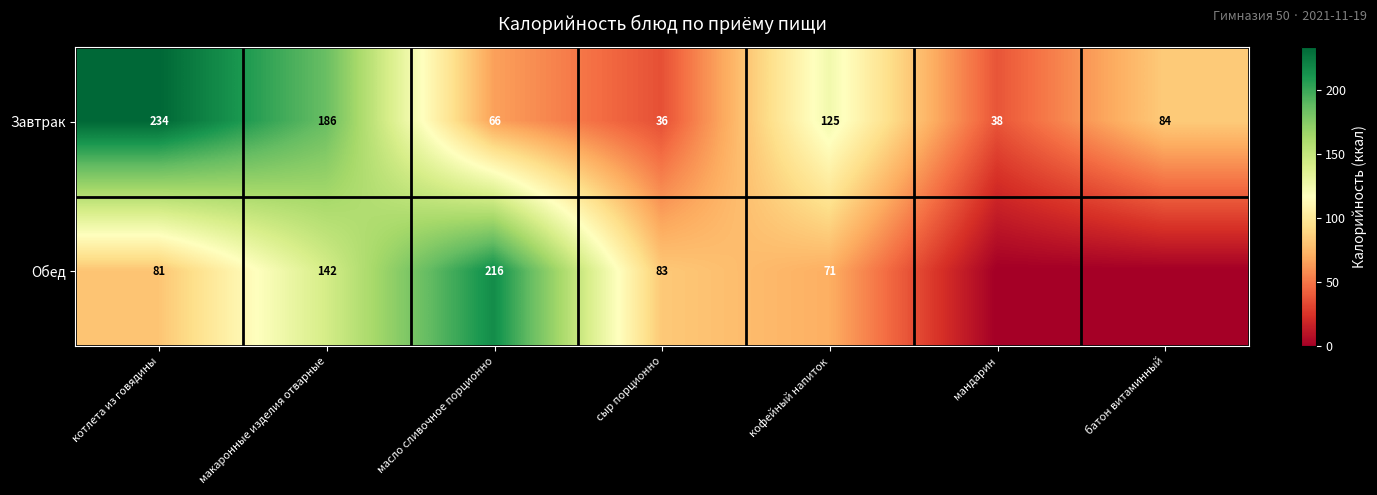

List the labels in order of Завтрак value, smallest first.

сыр порционно, мандарин, масло сливочное порционно, батон витаминный, кофейный напиток, макаронные изделия отварные, котлета из говядины